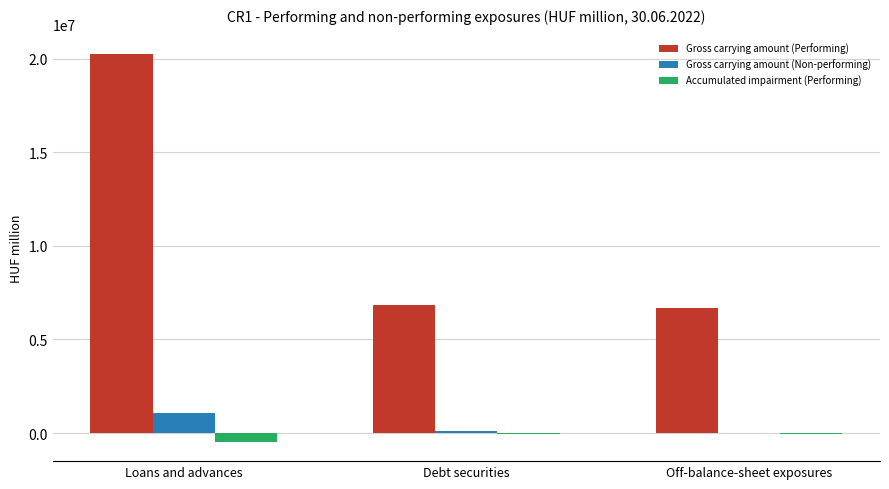

Between Loans and advances and Off-balance-sheet exposures, which series saw the biggest shift?

Gross carrying amount (Performing)